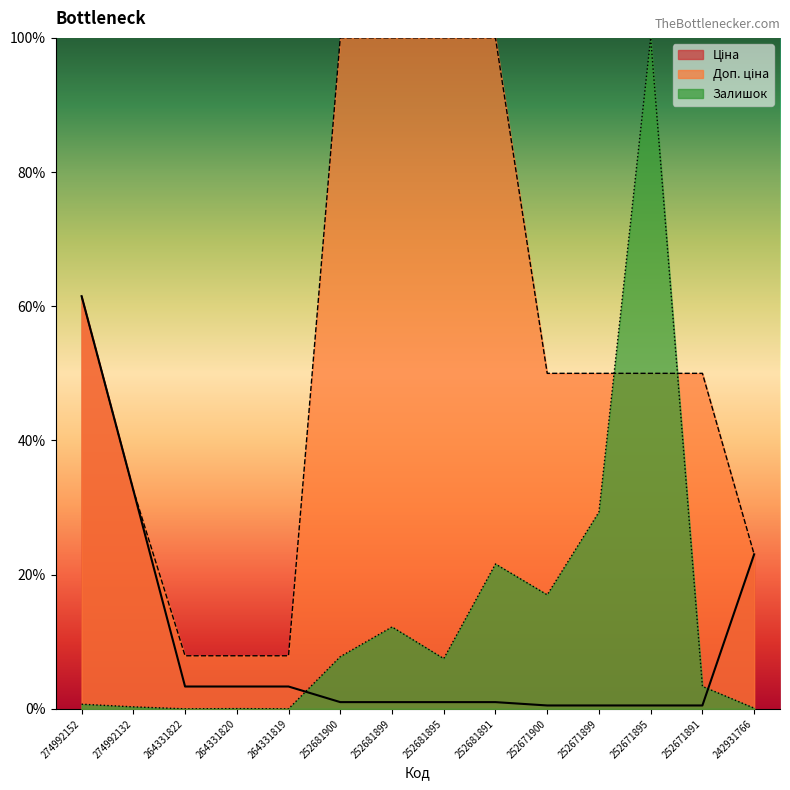

Where does the Залишок series first go above 7?

252681900